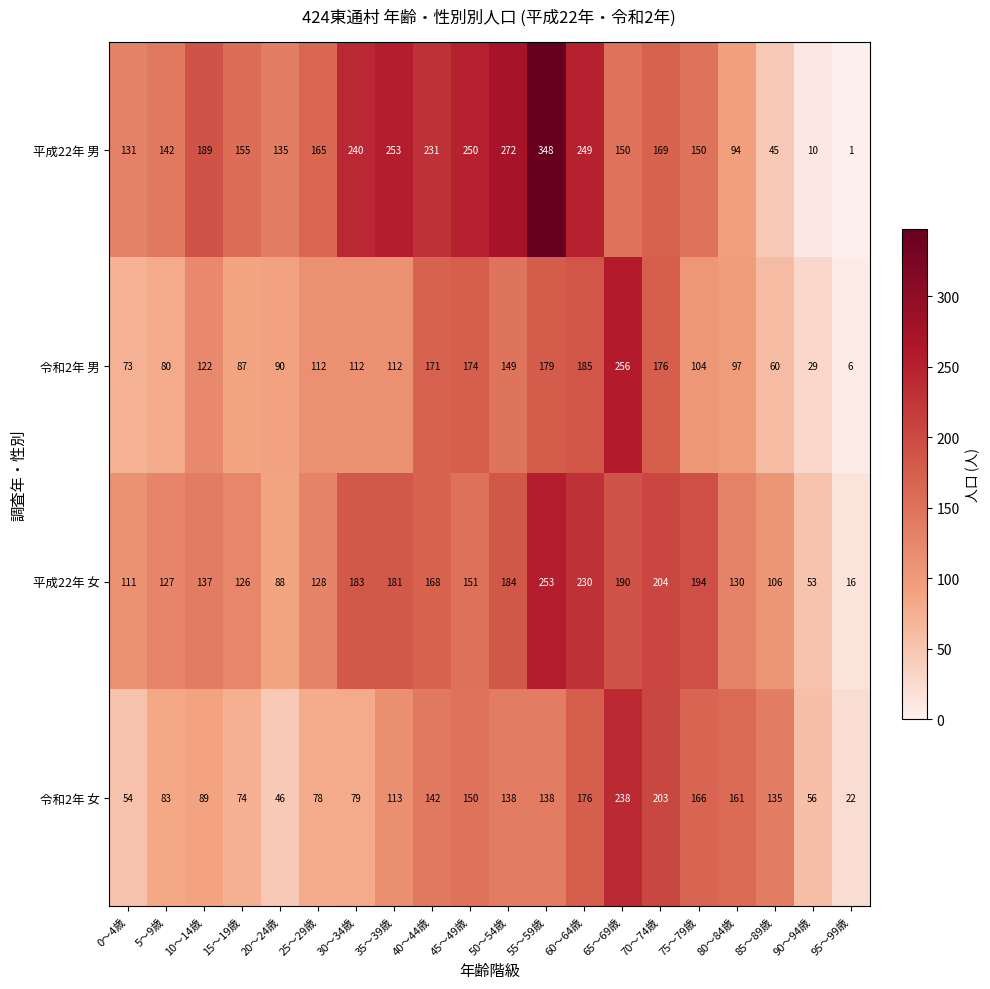

At how many categories does at least one series exceed 23?

19